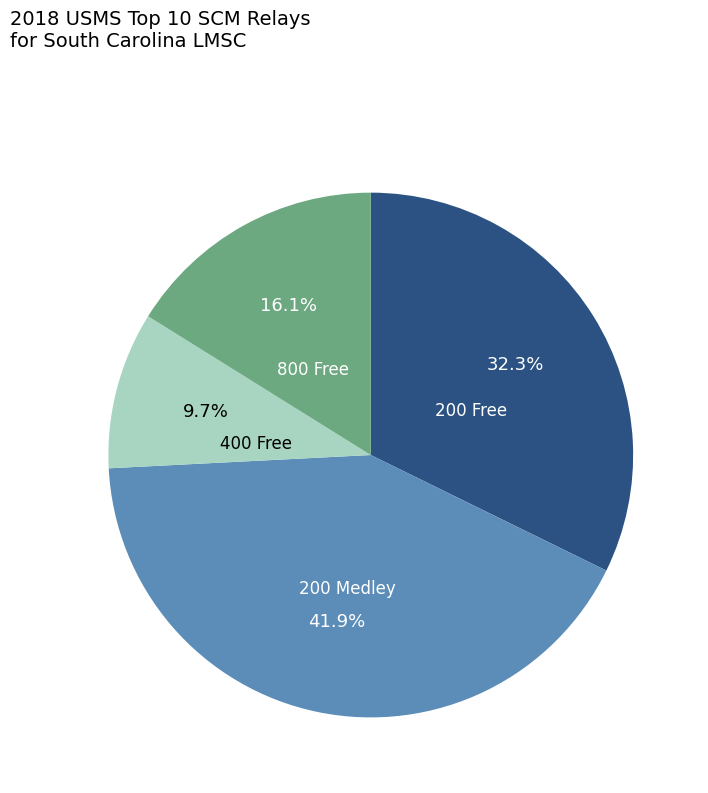

How many segments does this pie chart have?

4